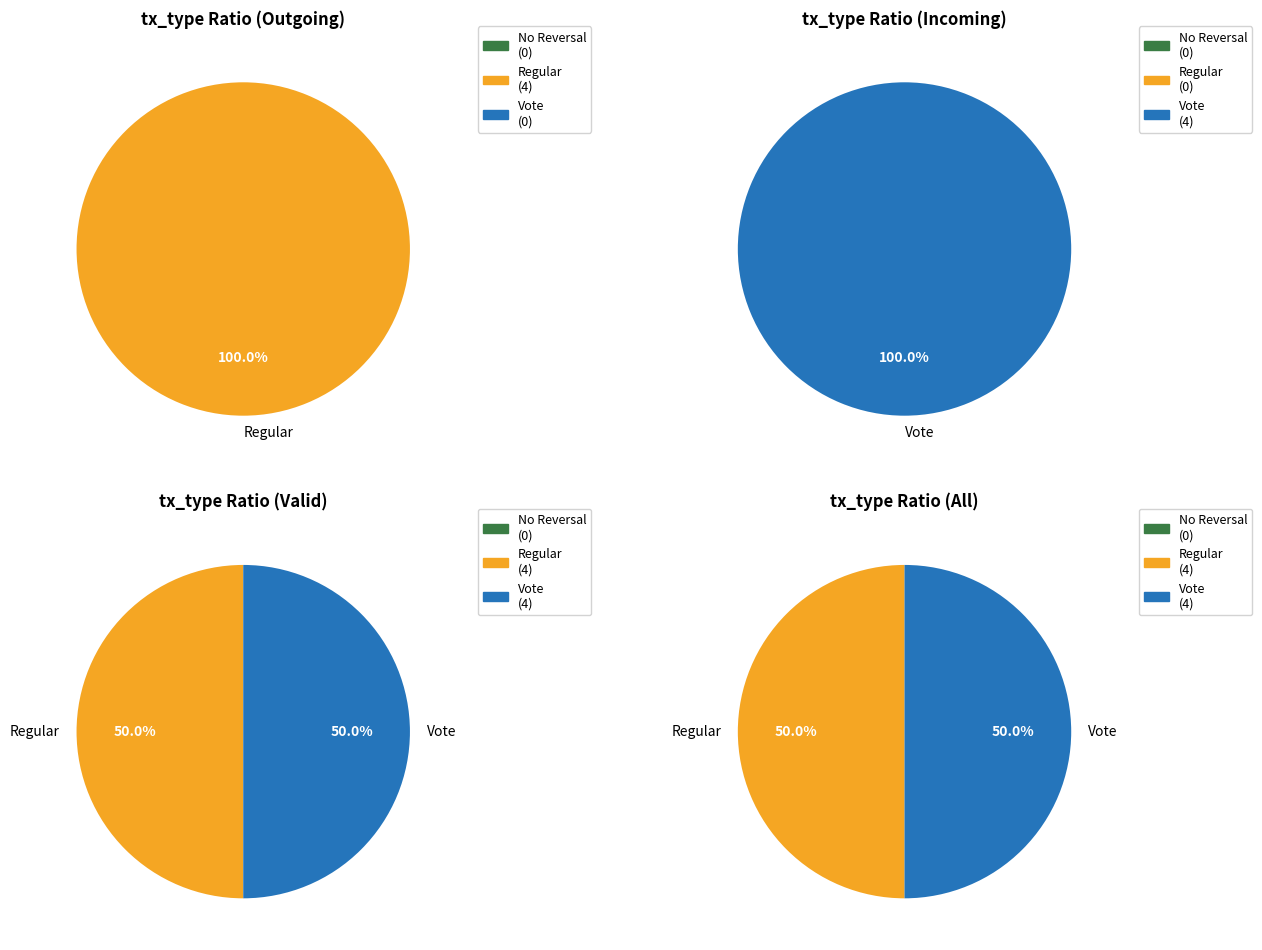

How many segments does this pie chart have?

4